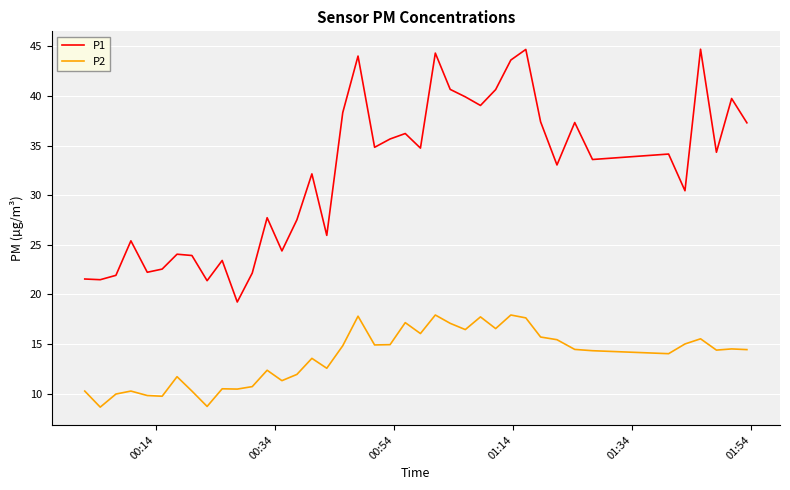

Which series has the largest total across all categories?

P1